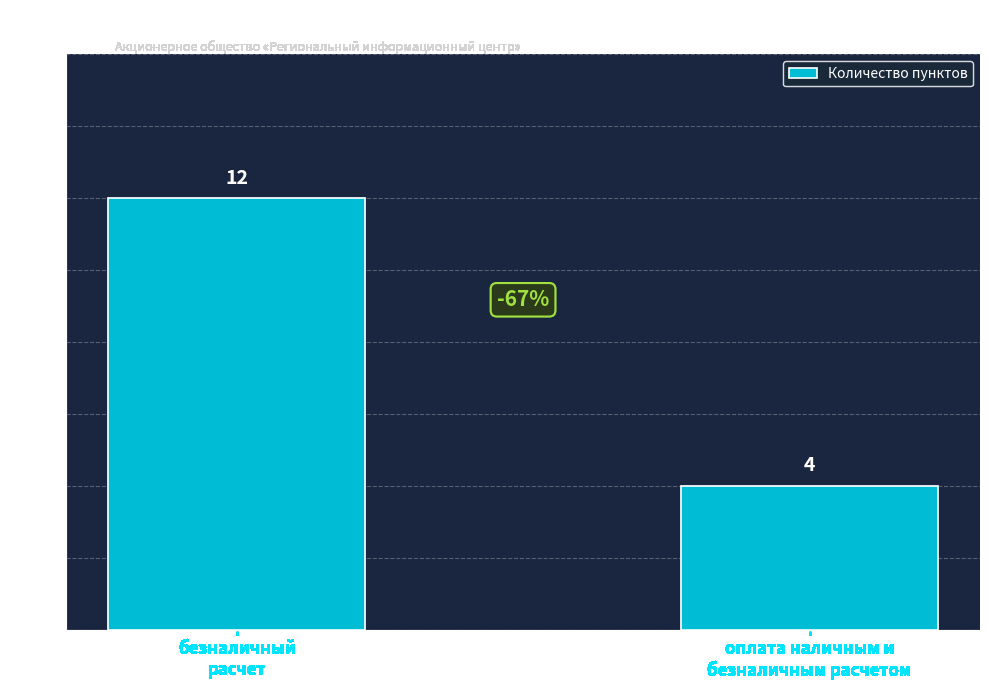

How many data points are less than 12?

1